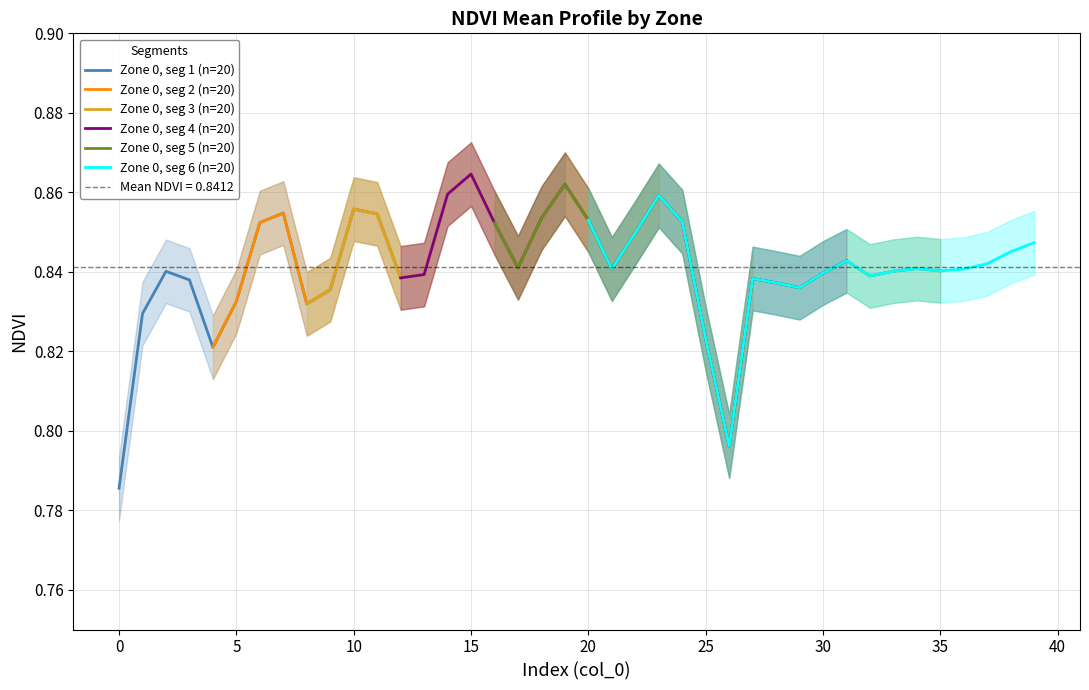

What is the value of the Zone 0, seg 4 (n=20) point at the 6th from the left?

0.8